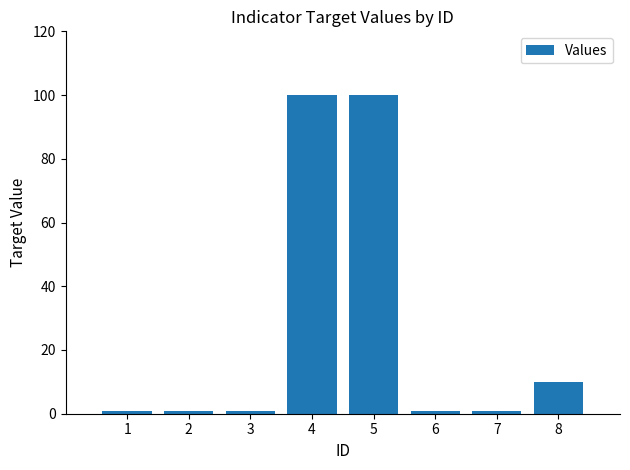

Is it true that the value at 7 is 1?

True